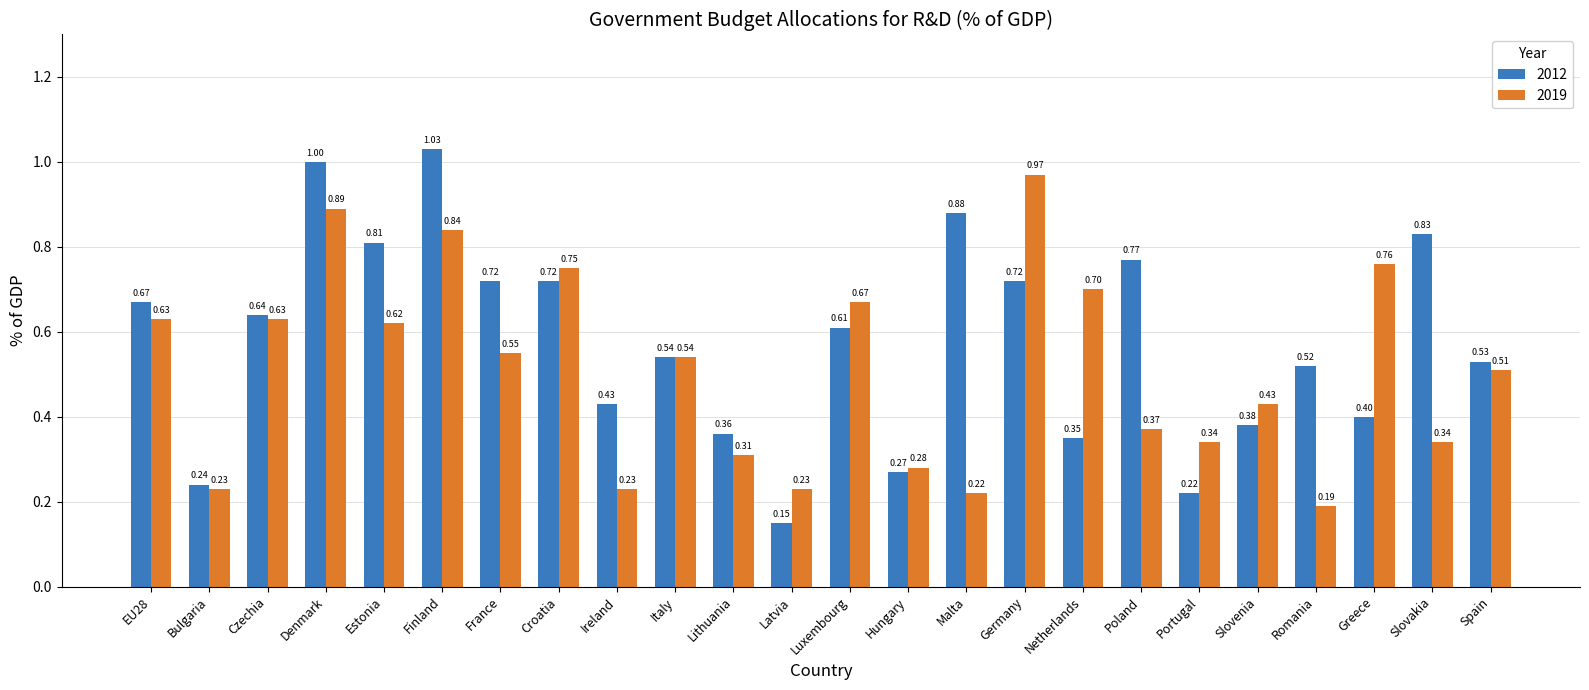

At which label does 2019 reach its peak?

Germany